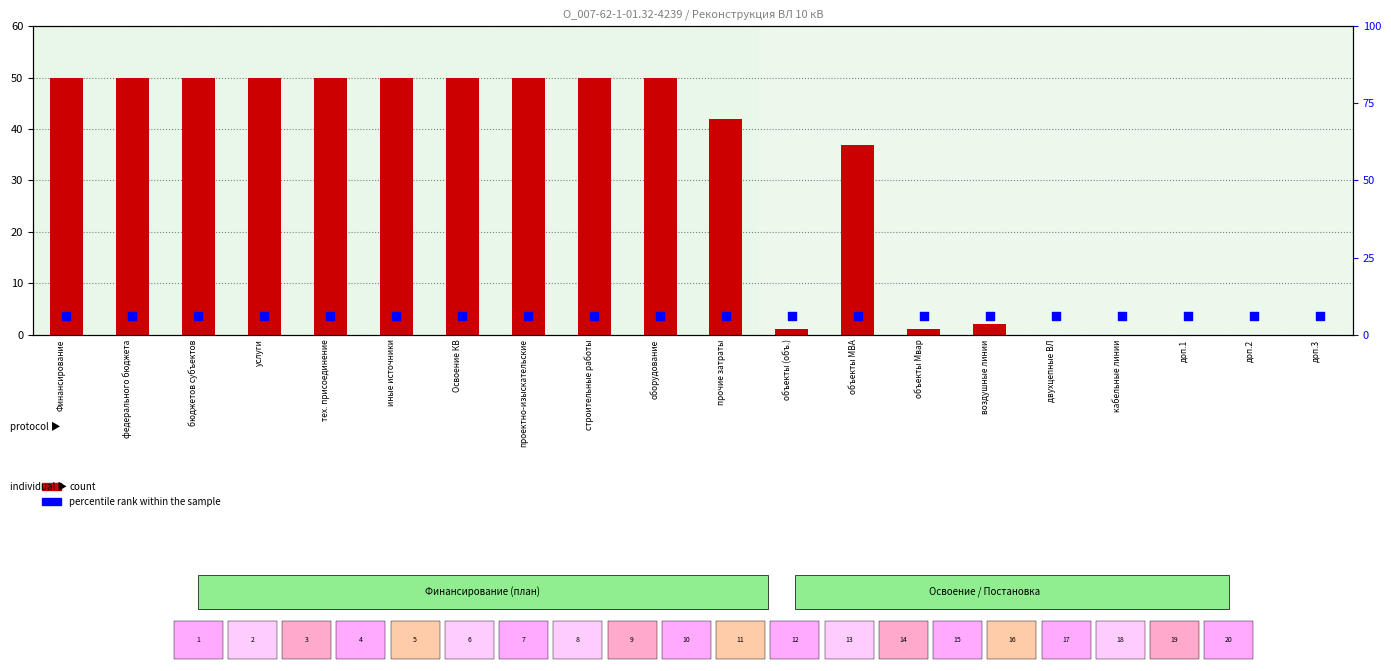

What are all the series names shown in the legend?

count, percentile rank within the sample